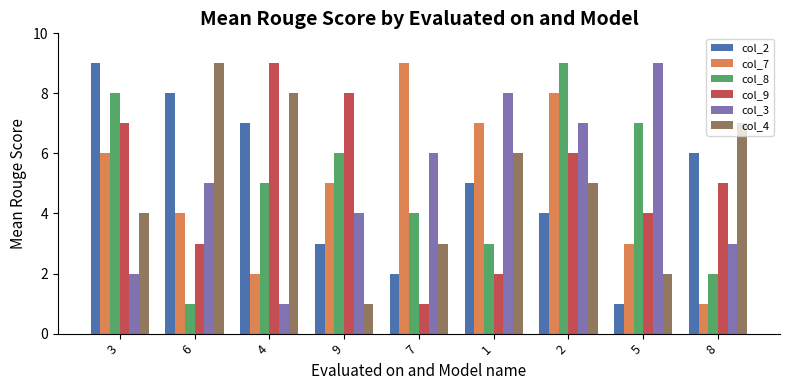

Which series changed the most between 6 and 9?

col_4